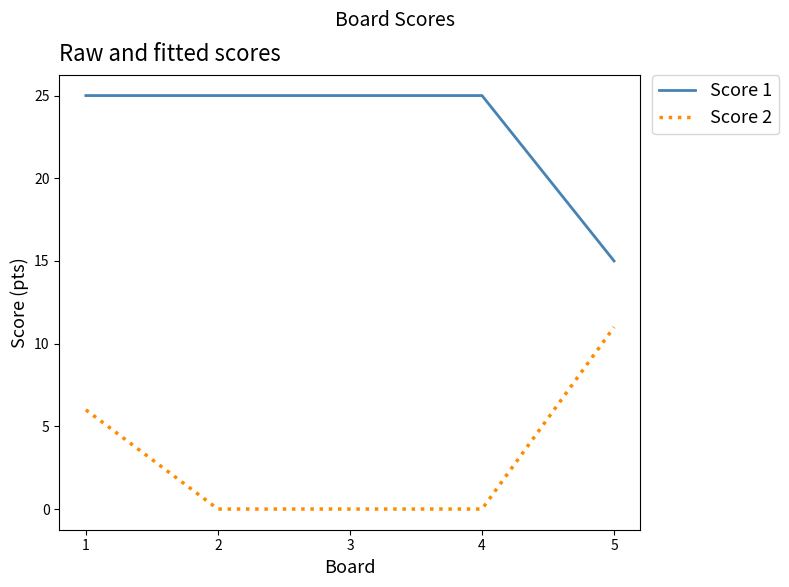

At 5, list the series in order from smallest to largest.

Score 2, Score 1